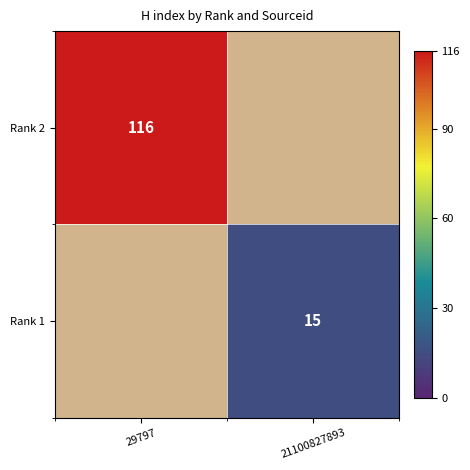

How many distinct data groups are displayed?

2